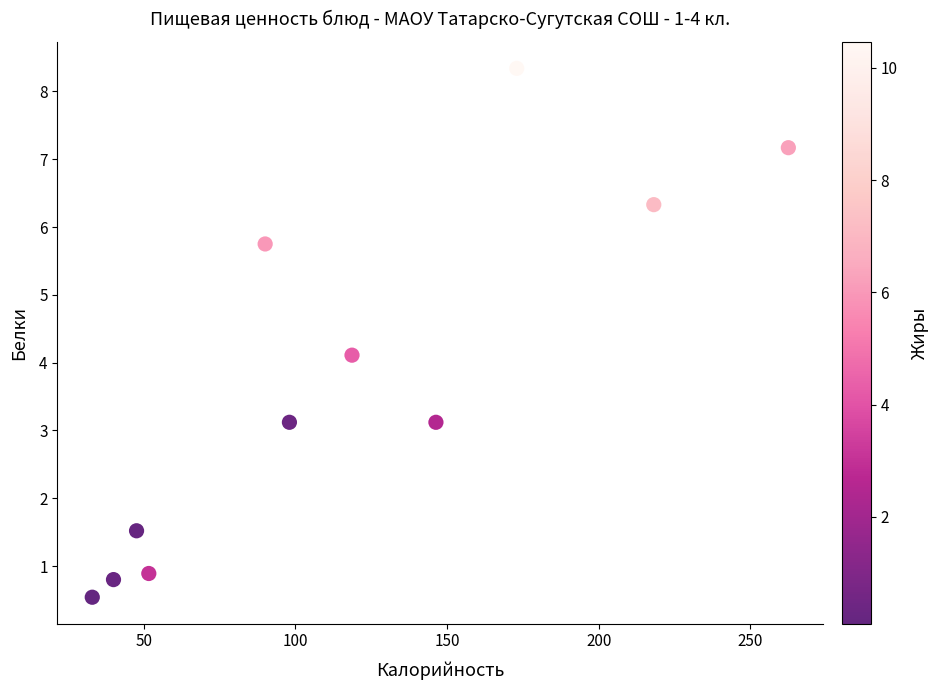

What Y value in the scatter plot is closest to 4?

4.1